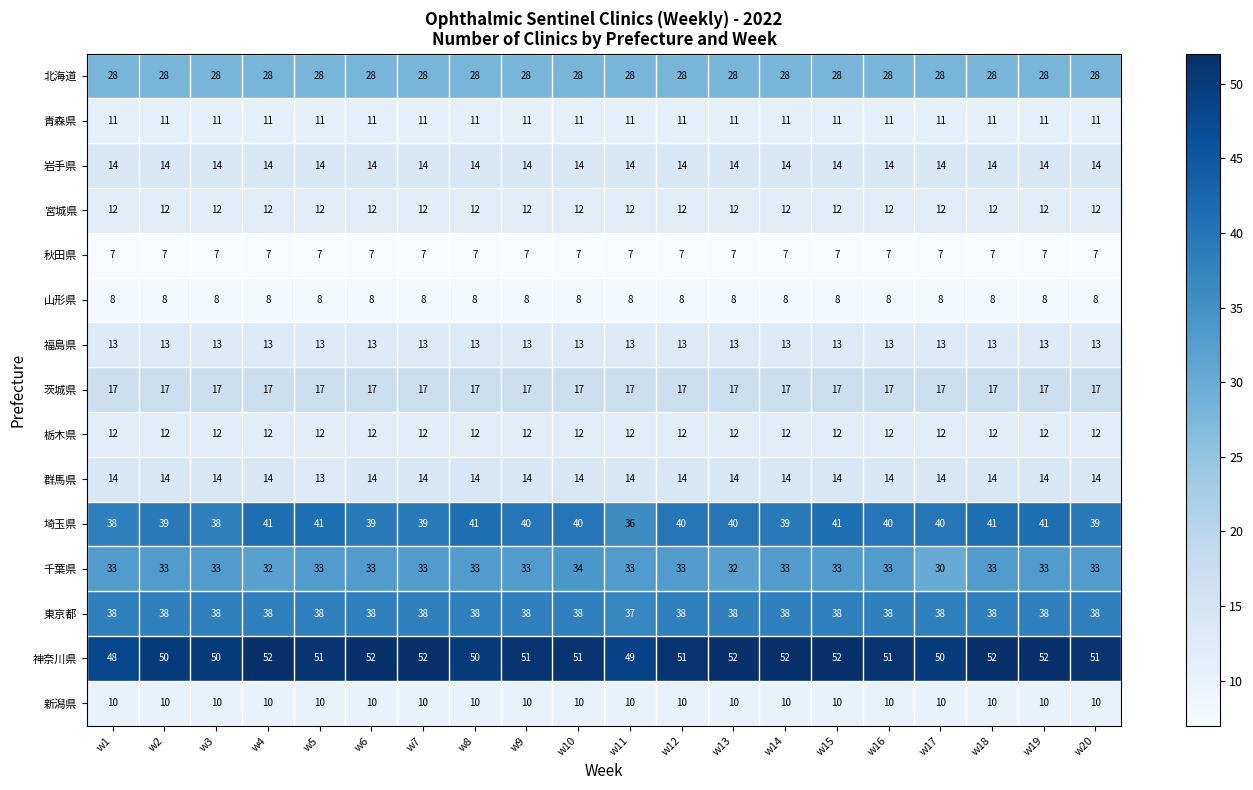

Which series has the largest total across all categories?

神奈川県